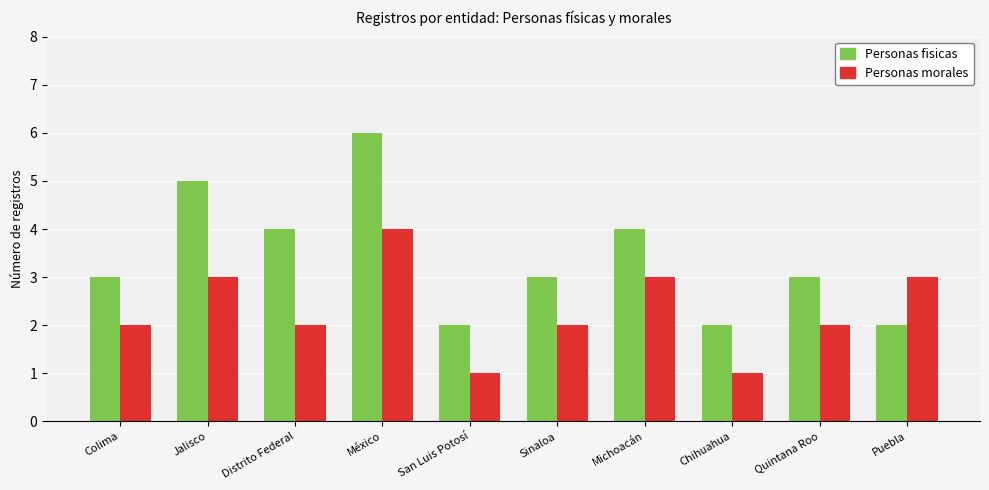

Which label corresponds to the largest value in the chart?

México